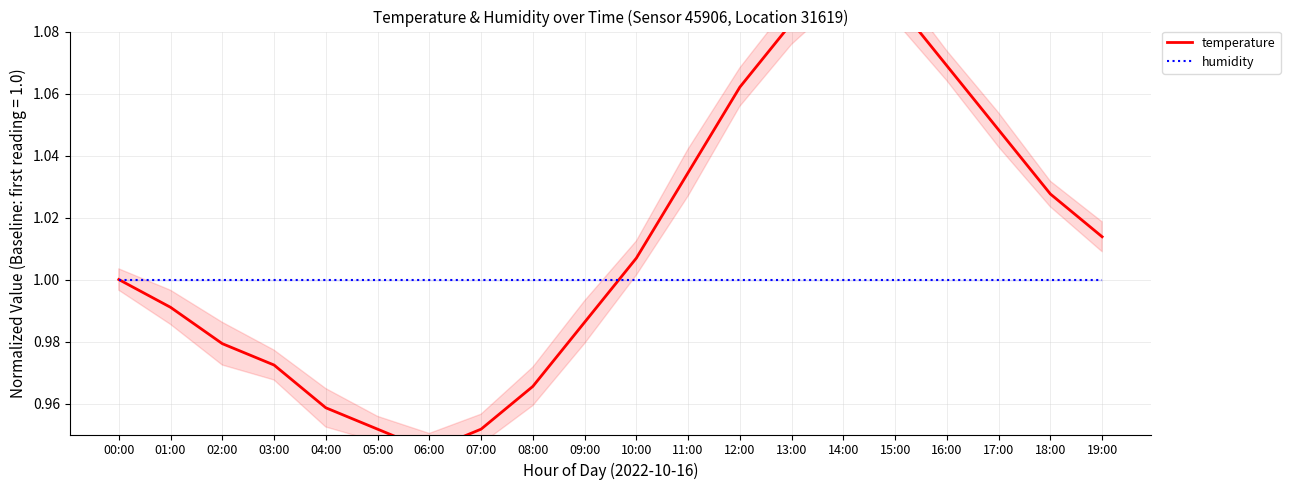

What is the value of the humidity point at the 20th from the left?

1.0